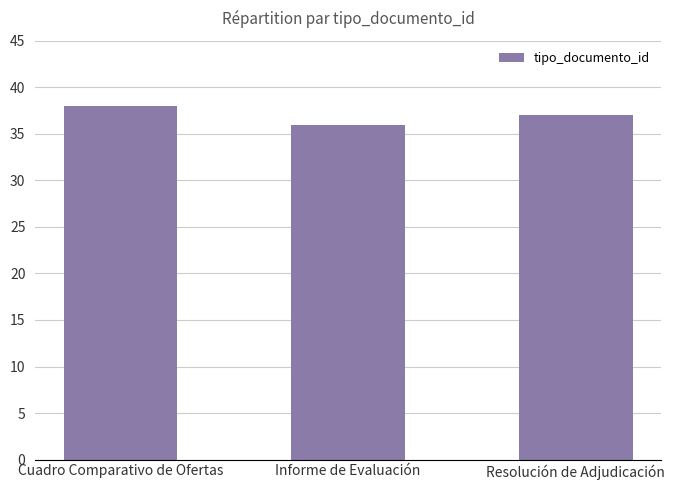

What is the change in value from Cuadro Comparativo de Ofertas to Resolución de Adjudicación?

-1